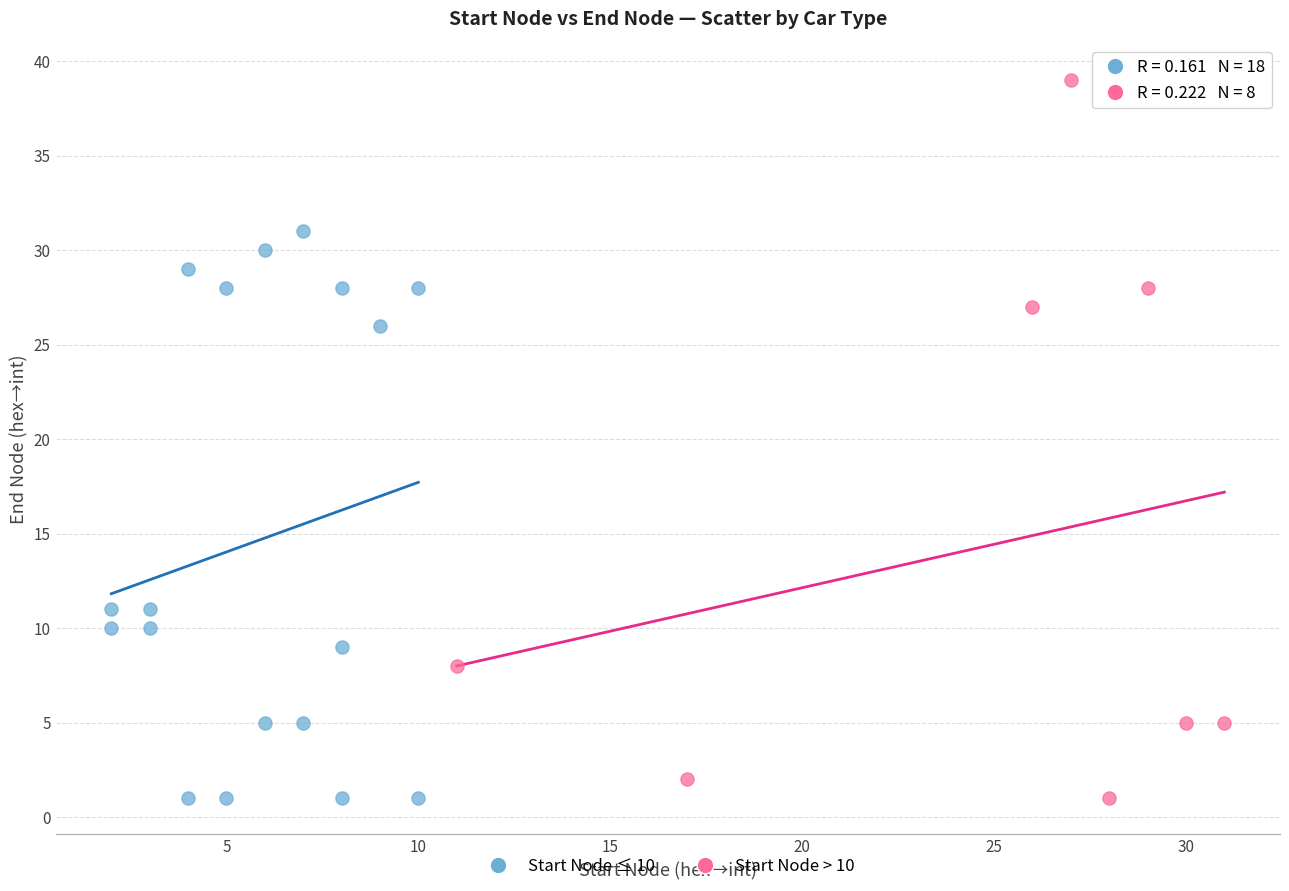

Which series has the largest Y range (max minus min)?

Start Node > 10